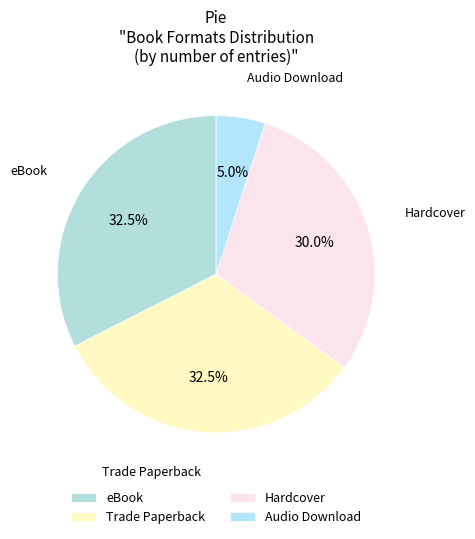

Count the number of slices in the pie.

4